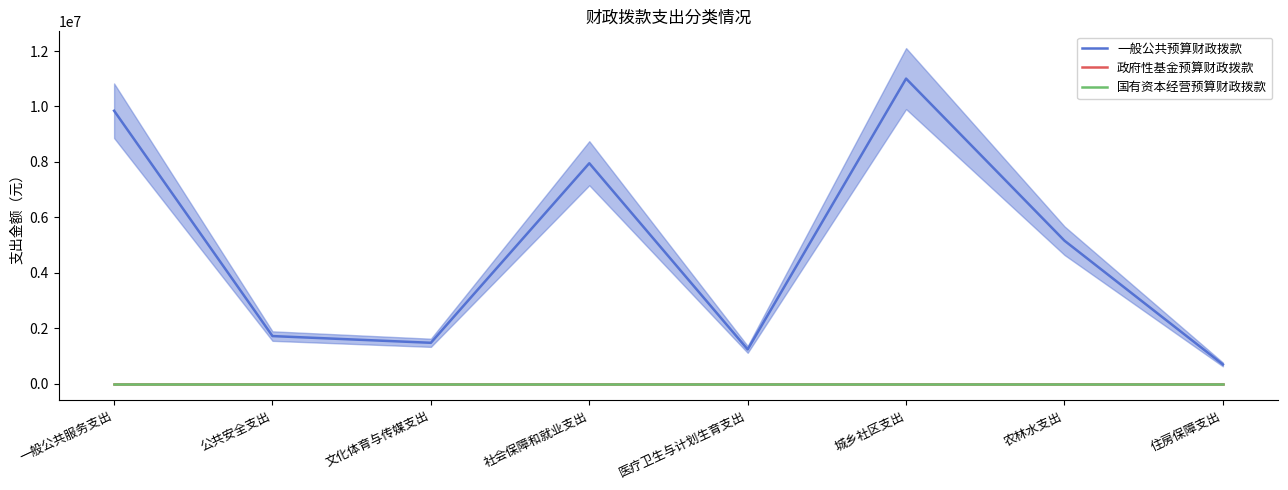

How many lines are shown in the chart?

3